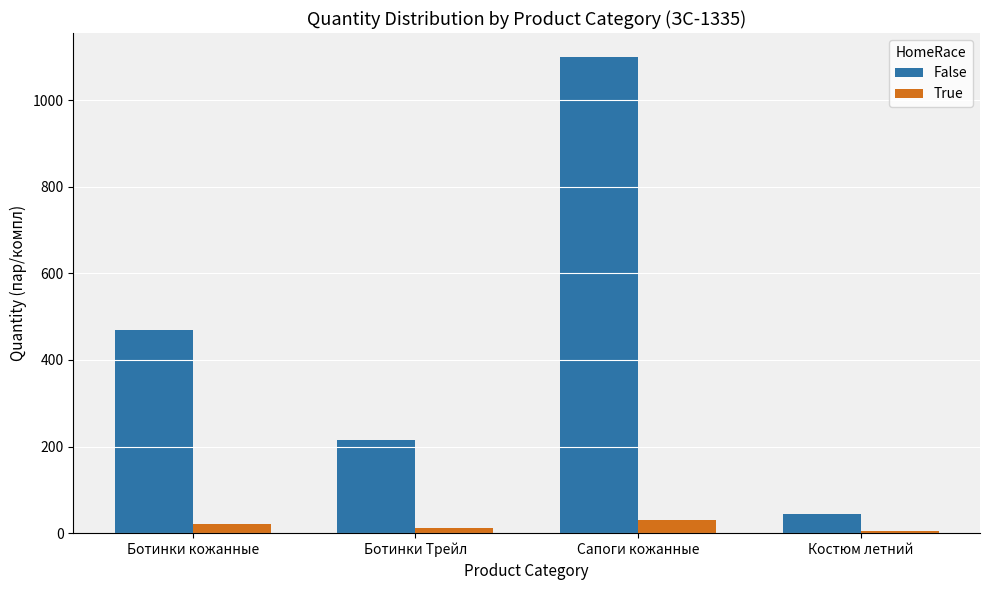

The value of True at Сапоги кожанные is 30. True or false?

True